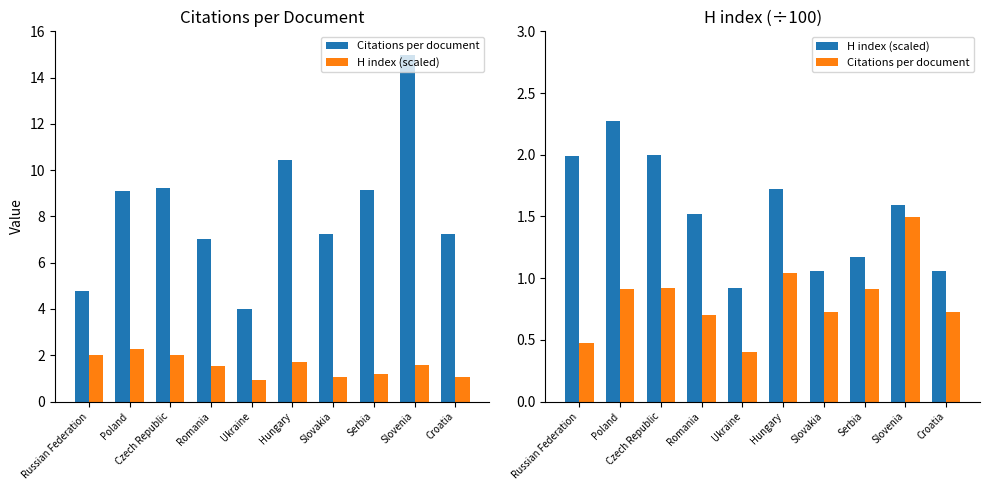

Which series has the largest total across all categories?

H index (scaled)